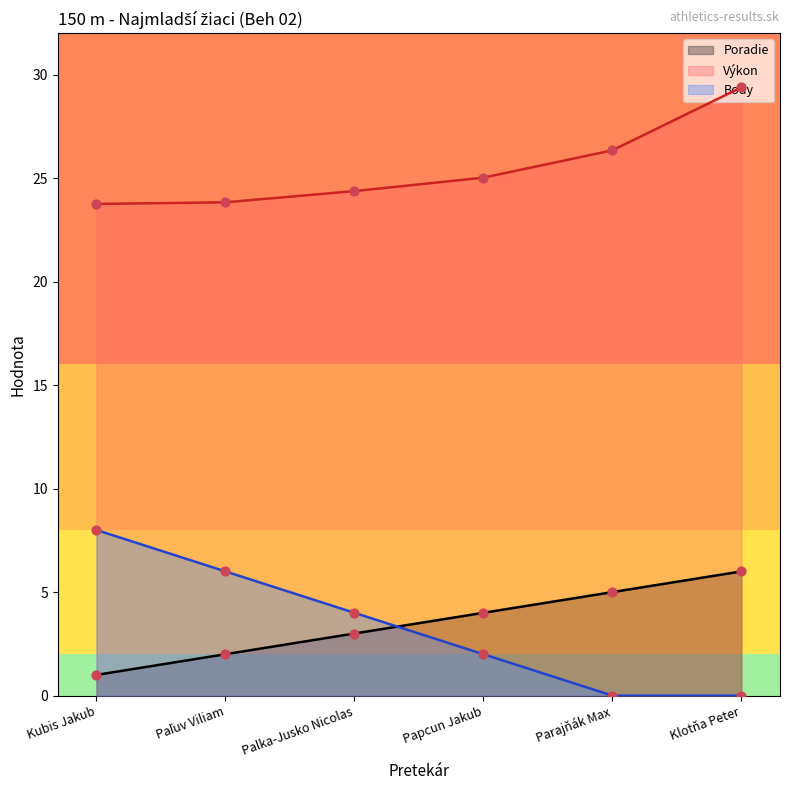

Which series has the largest total across all categories?

Výkon